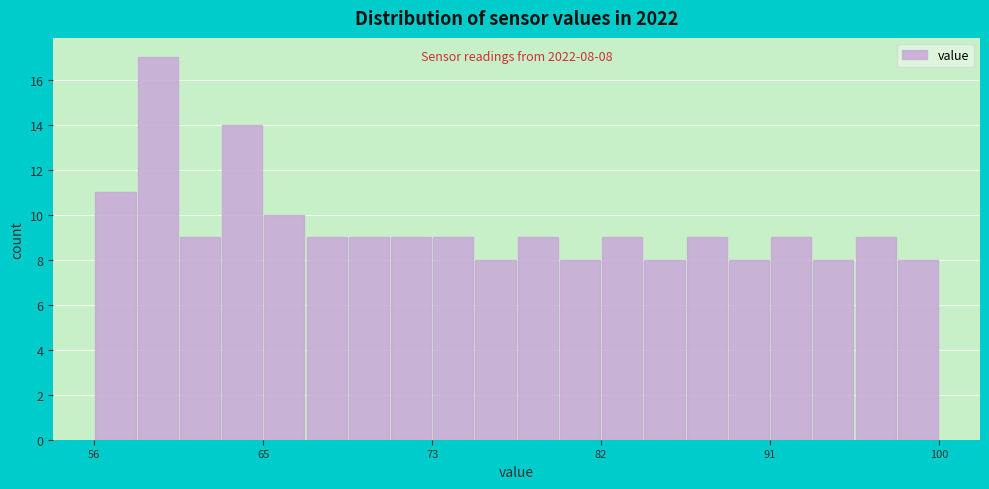

Around what value on the x-axis is the tallest bar? Give the approximate position of its centre, as read against the axis.

59